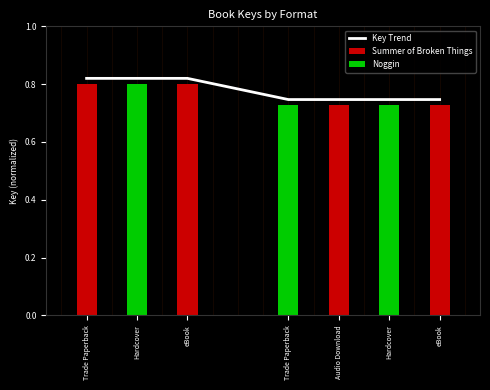

Rank the categories by value from highest to lowest.

Trade Paperback, Hardcover, eBook, Trade Paperback, Audio Download, Hardcover, eBook